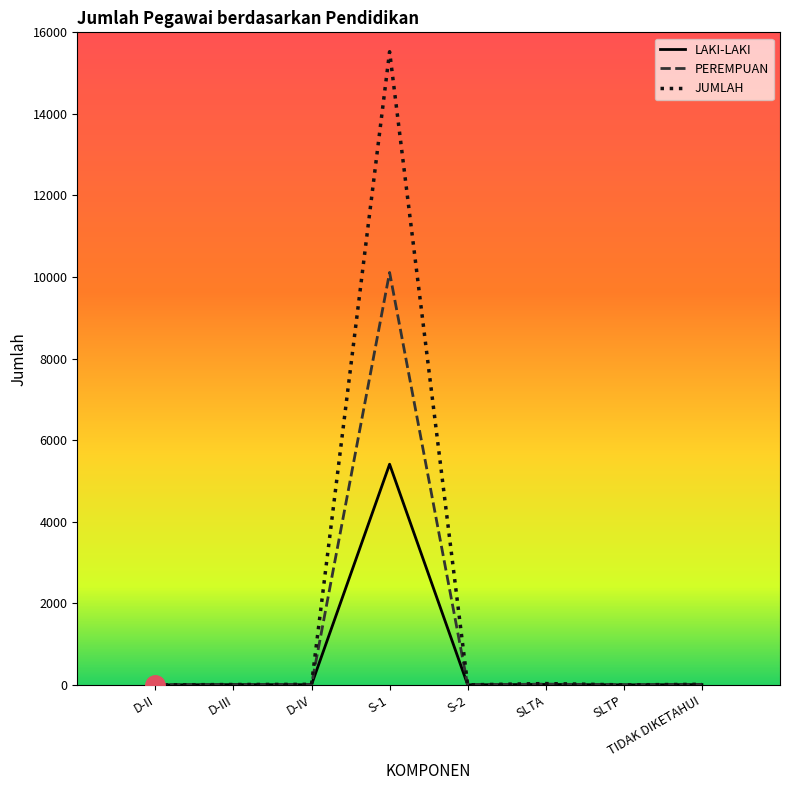

List the series in order of their overall mean, lowest first.

LAKI-LAKI, PEREMPUAN, JUMLAH